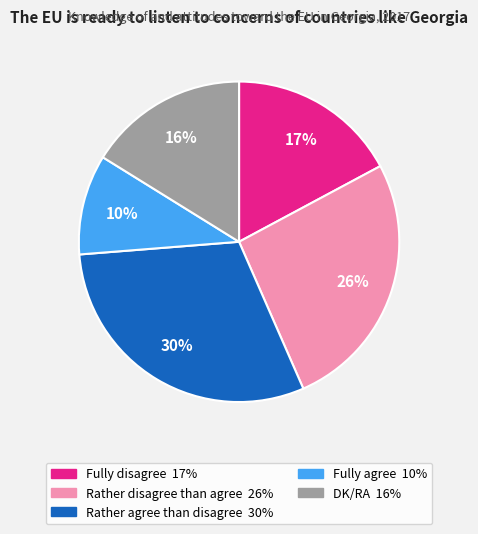

Which category has the smallest portion of the pie?

Fully agree